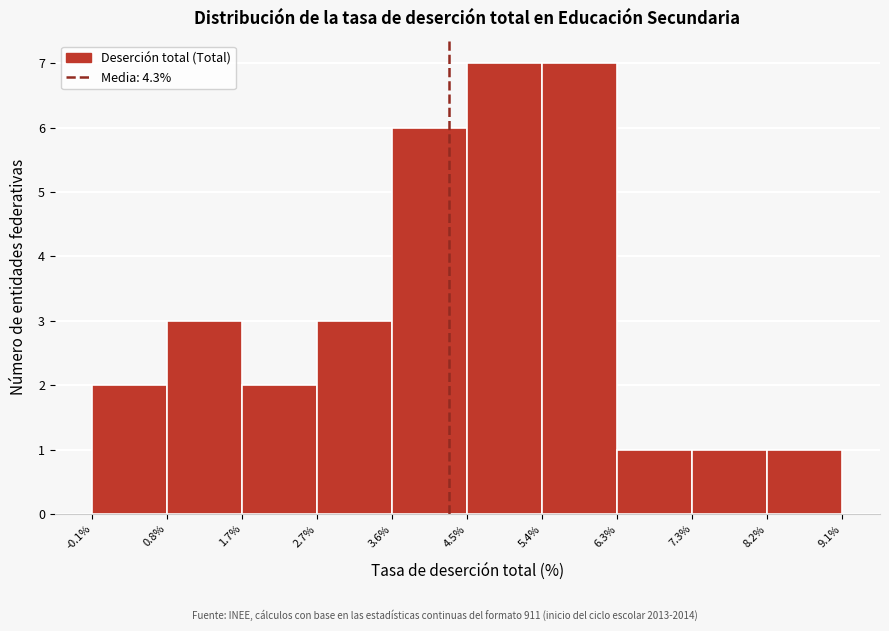

What is the height of the bar covering -0.1% to 0.8% on the x-axis? The values are not printed on the chart, so give them approximately, as read against the axis.

2